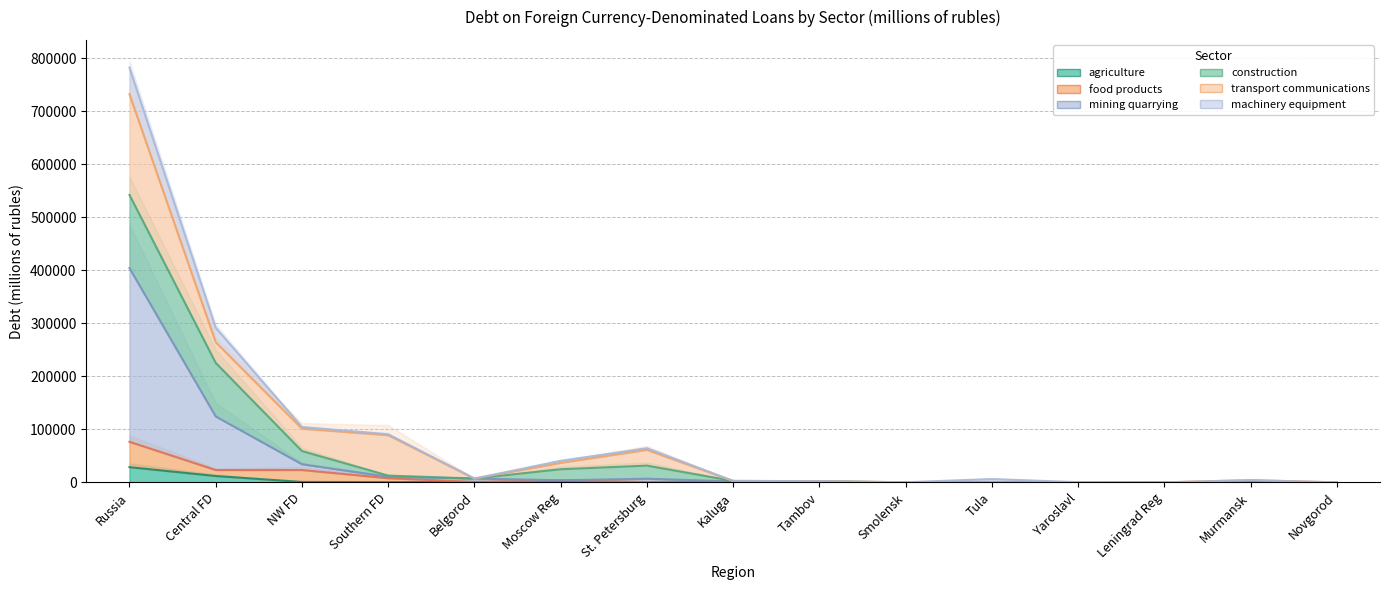

True or false: agriculture and machinery equipment intersect in this chart.

False